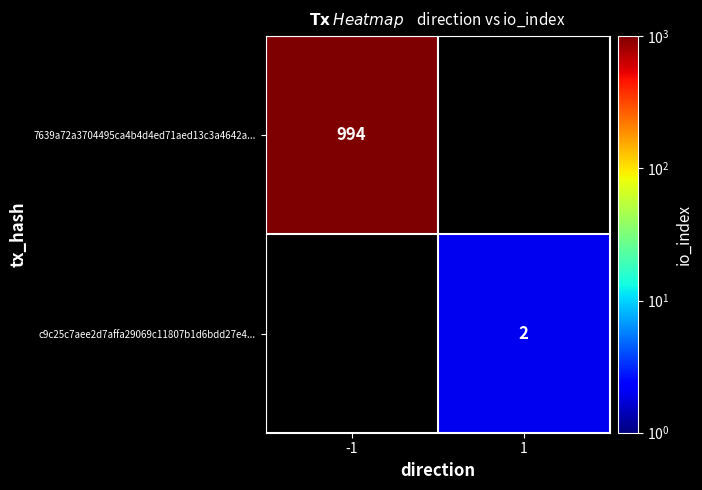

Is the value of c9c25c7aee2d7affa29069c11807b1d6bdd27e4... at 1 greater than the value of 7639a72a3704495ca4b4d4ed71aed13c3a4642a... at -1?

No